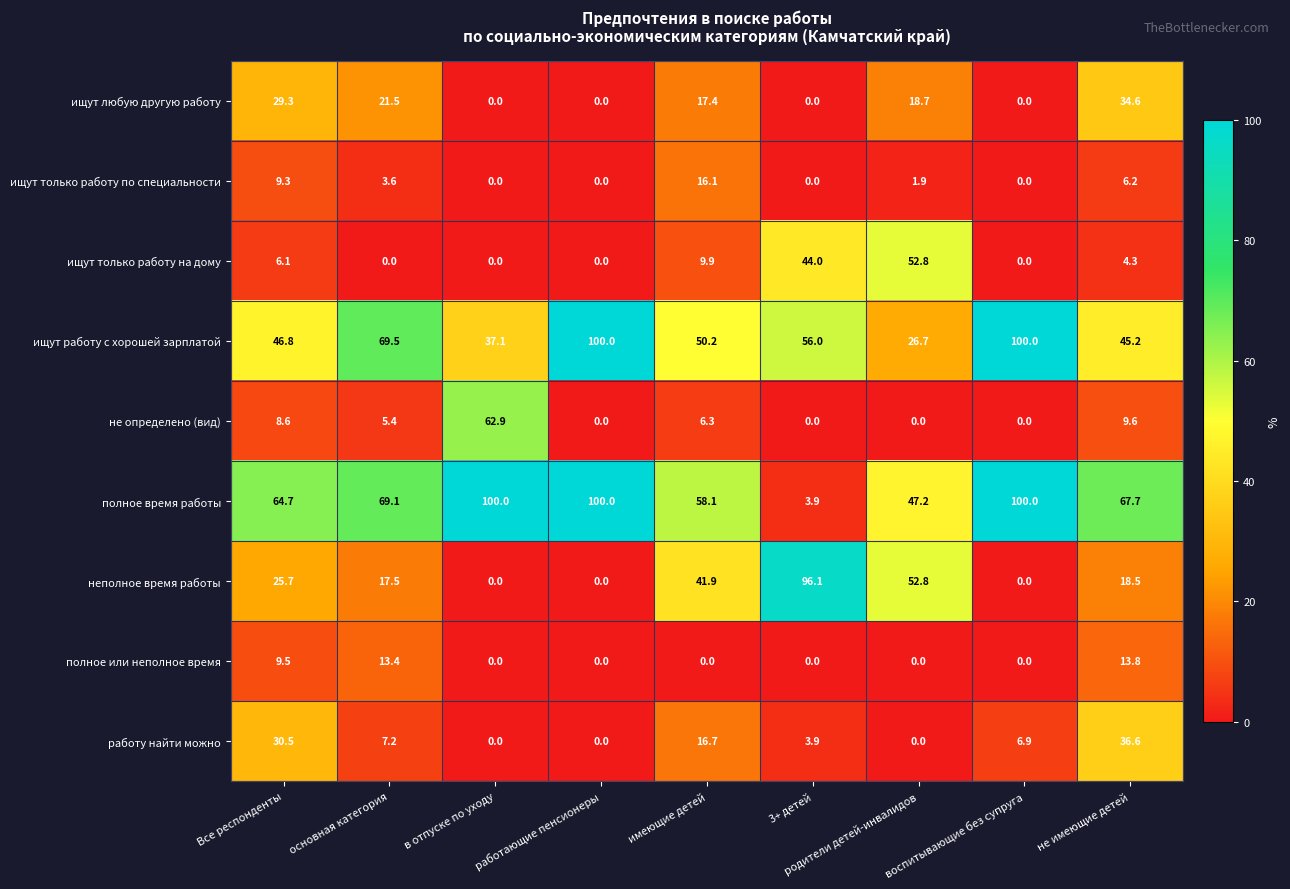

Is the value of не определено (вид) at Все респонденты greater than the value of ищут только работу по специальности at 3+ детей?

Yes